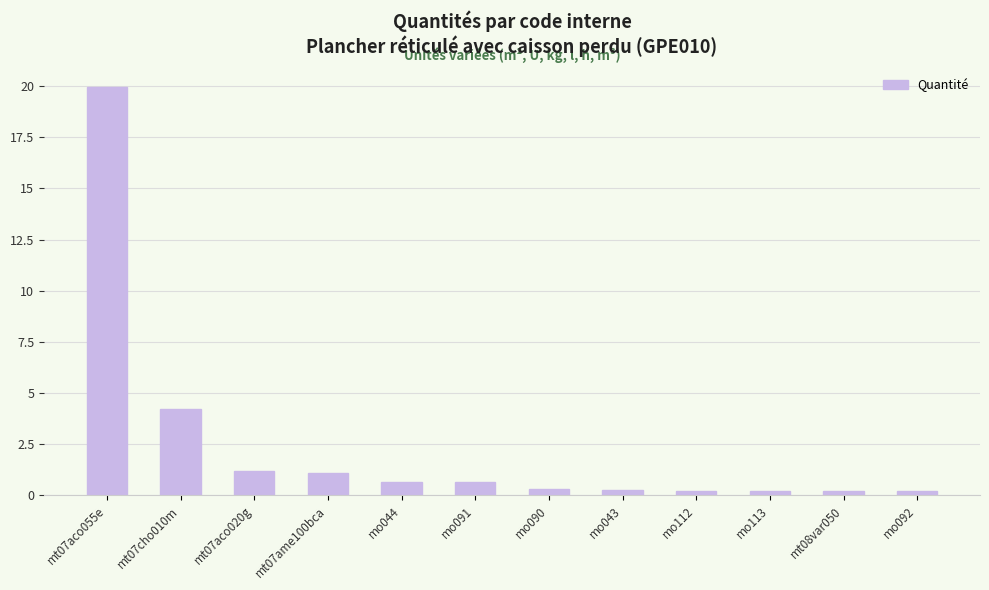

How many bars are there in total?

12